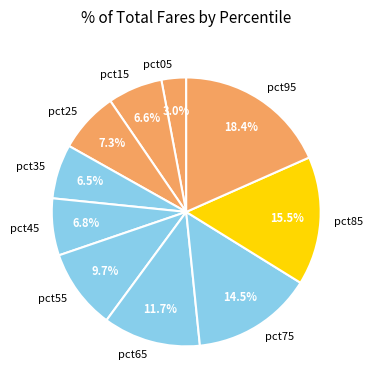

How many segments does this pie chart have?

10